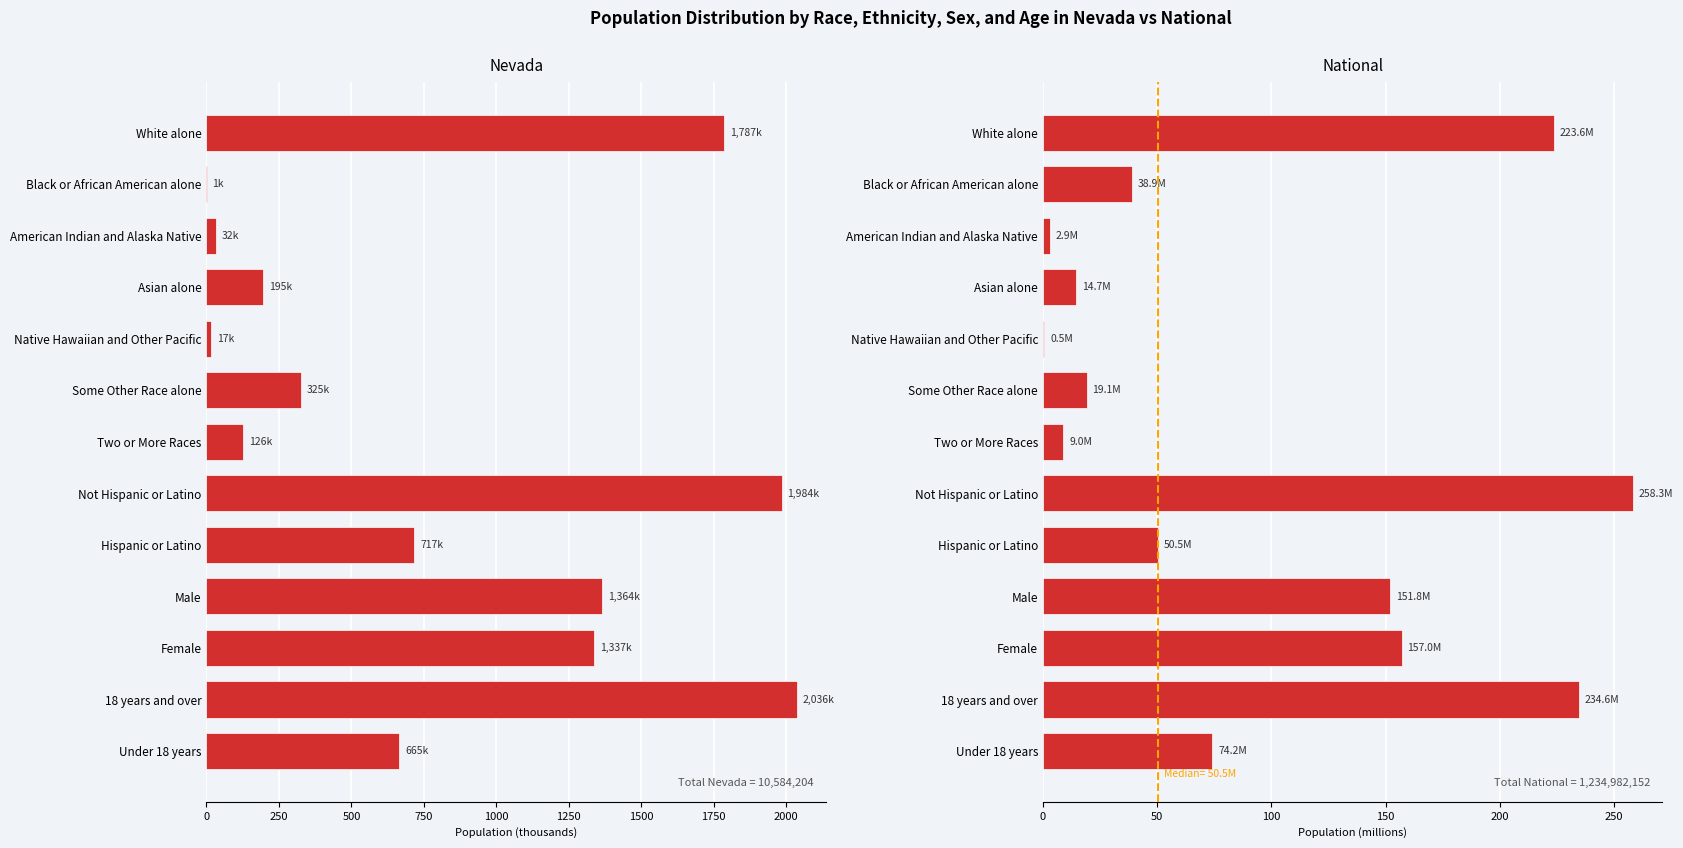

What is the difference between the maximum and minimum values in the National series?

257.7